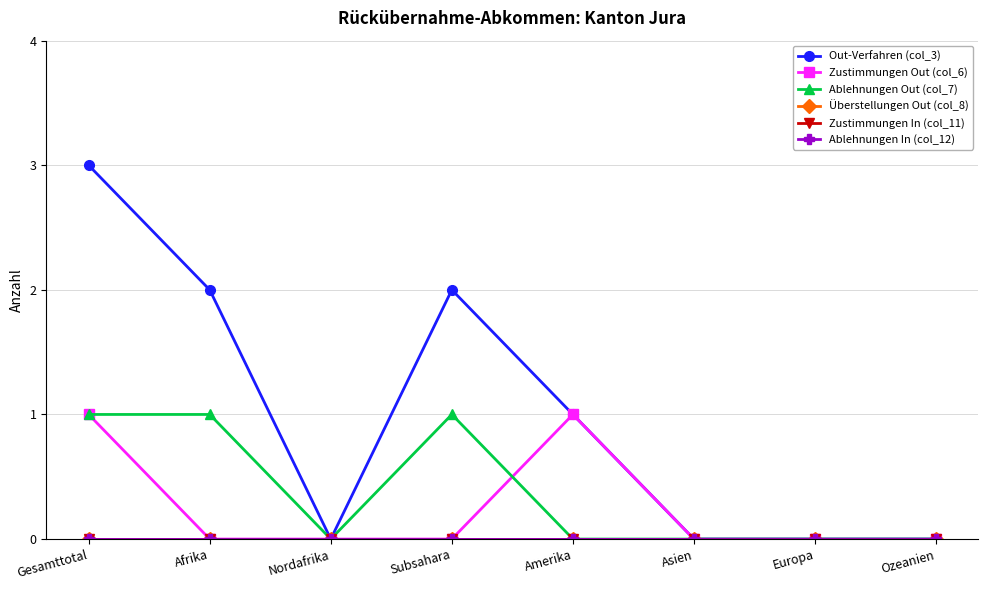

What is the greatest value displayed?

3